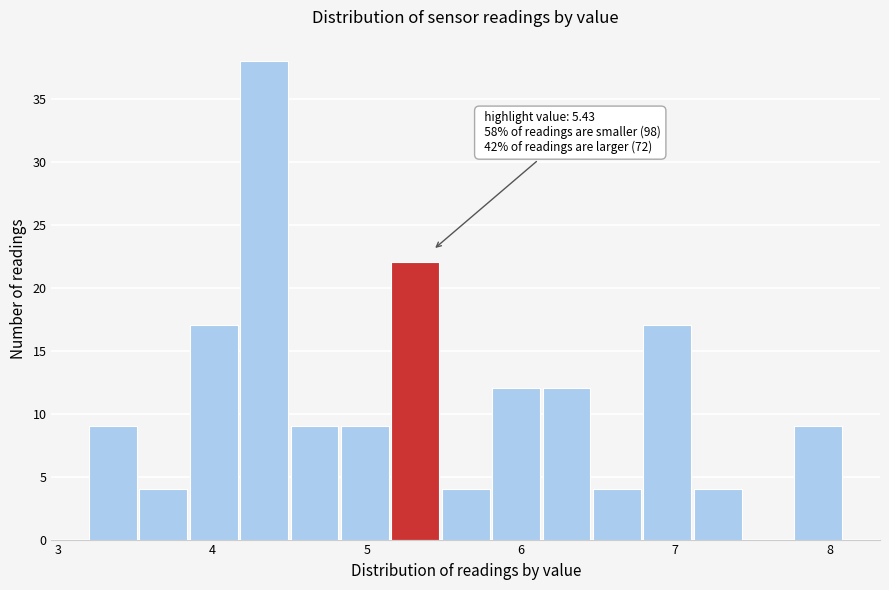

Around what value on the x-axis is the tallest bar? Give the approximate position of its centre, as read against the axis.

4.3